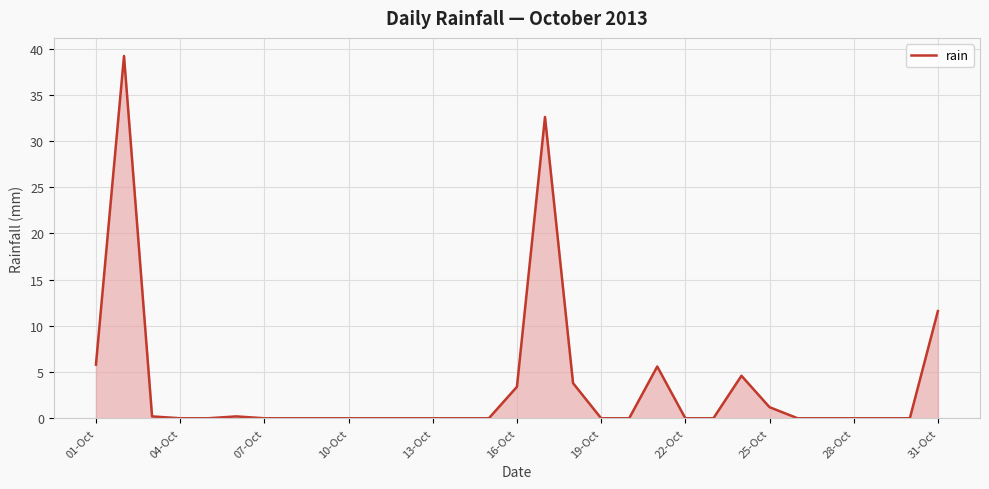

What is the difference between the maximum and minimum values?

39.2